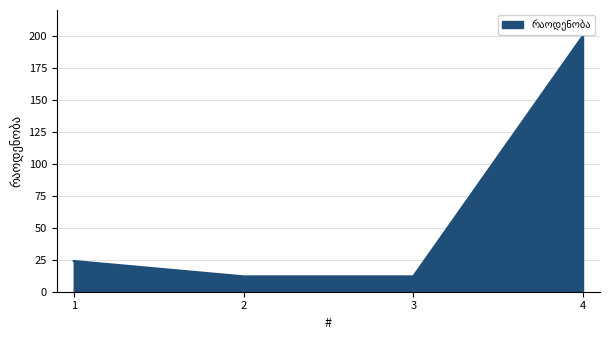

What is the difference between the maximum and minimum values?

188